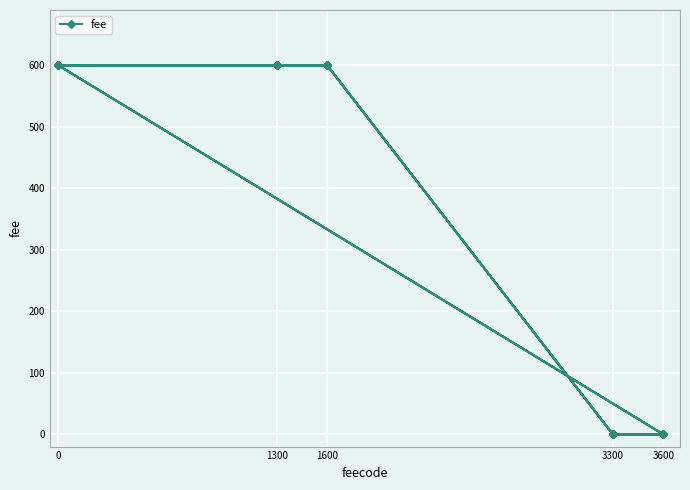

True or false: the data shows 600 at 1300.

True